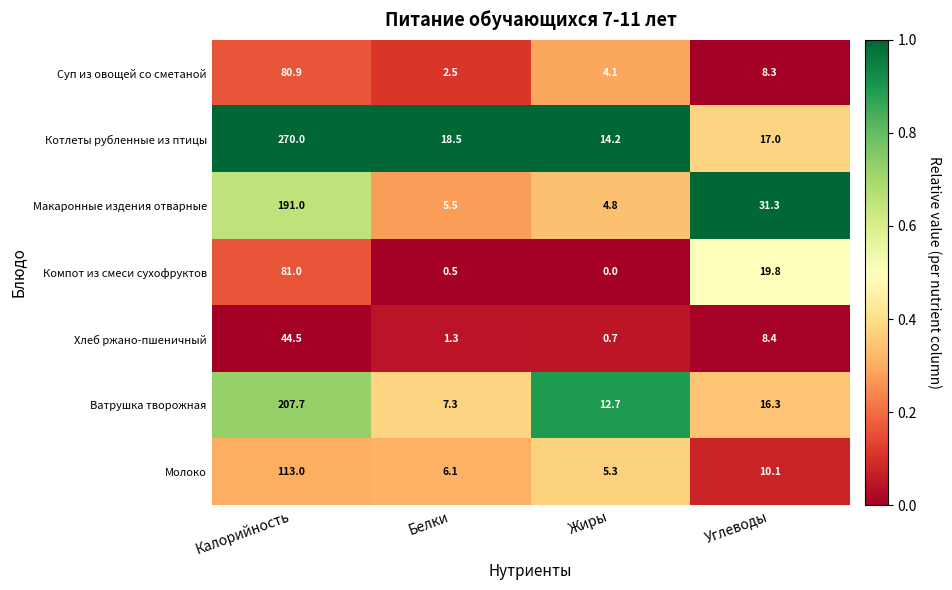

What value does the Молоко series have at Углеводы?

10.1